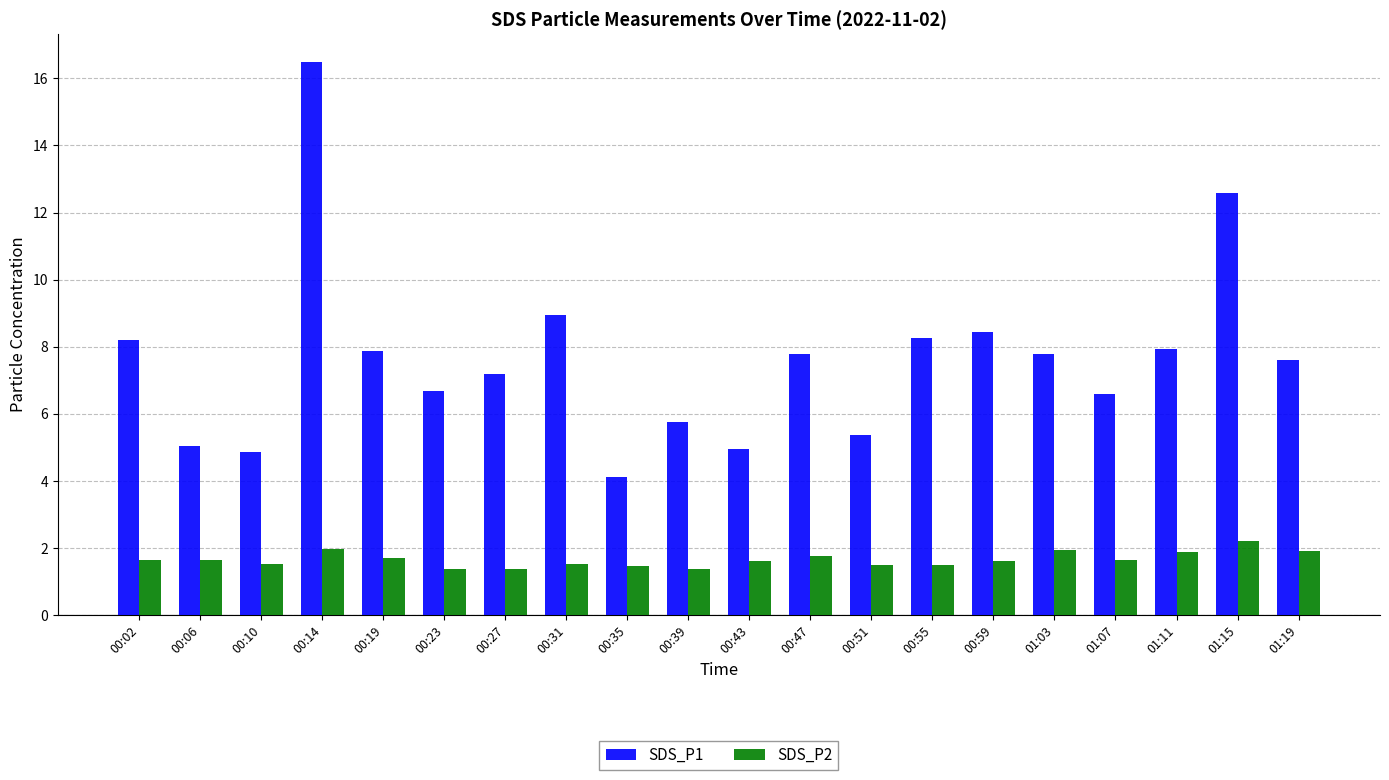

What is the minimum value for SDS_P2?

1.4